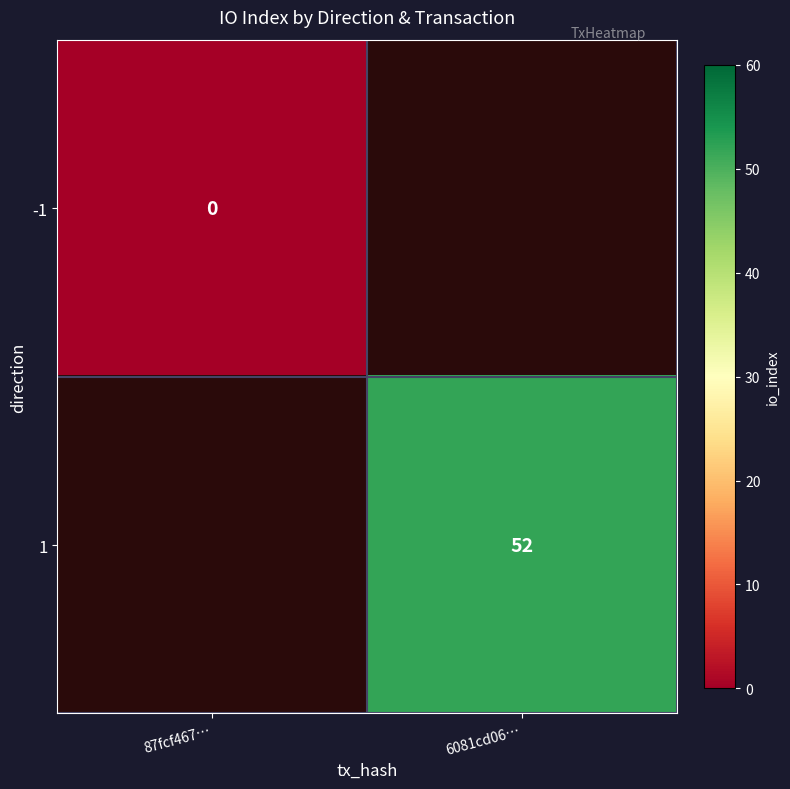

True or false: 1 has a value of 22.6 at 6081cd06….

False